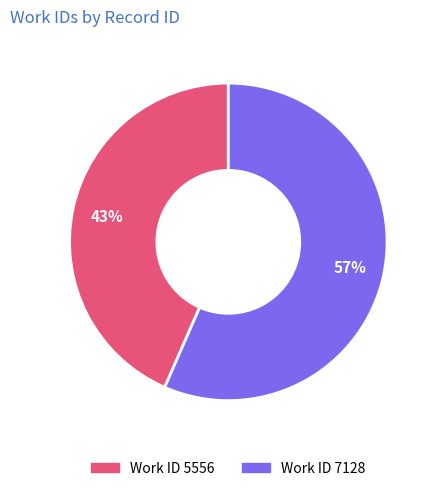

Does any single category account for the majority?

Yes